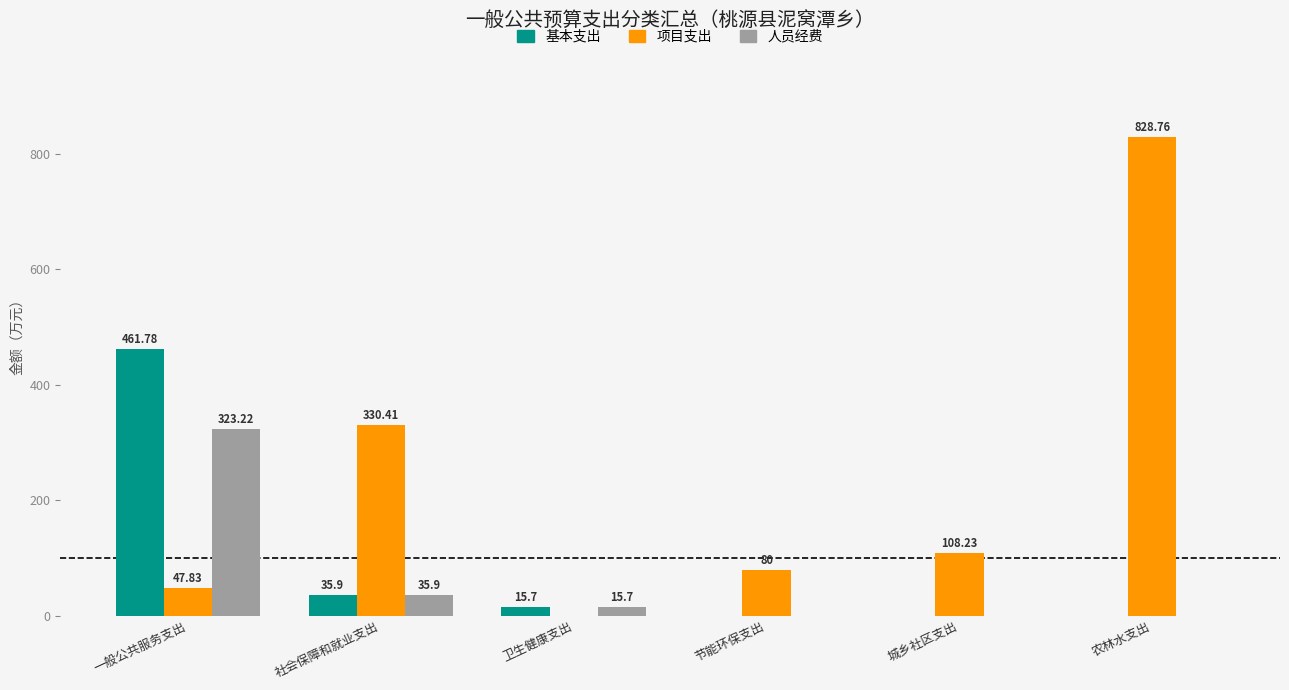

Which series changed the most between 城乡社区支出 and 农林水支出?

项目支出